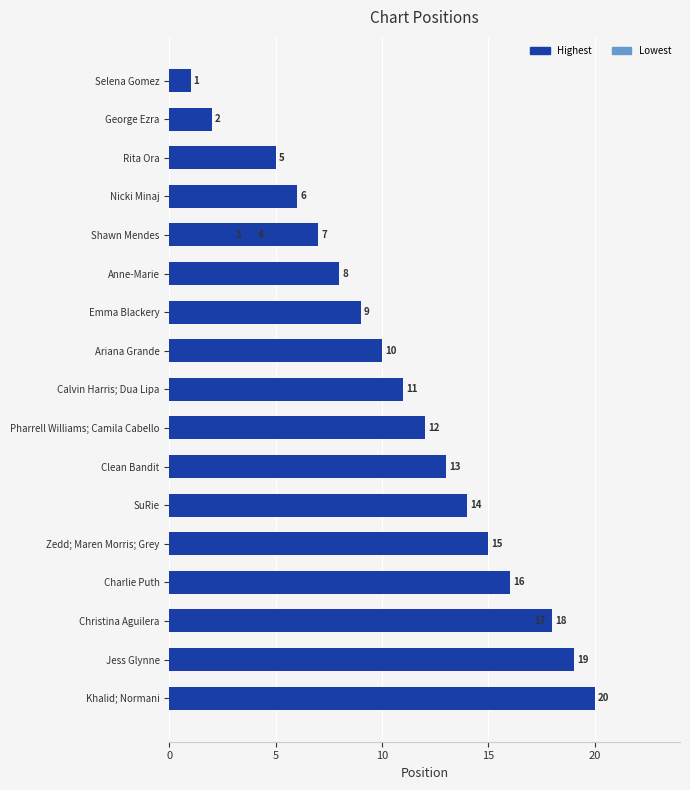

What is the greatest value displayed?

20